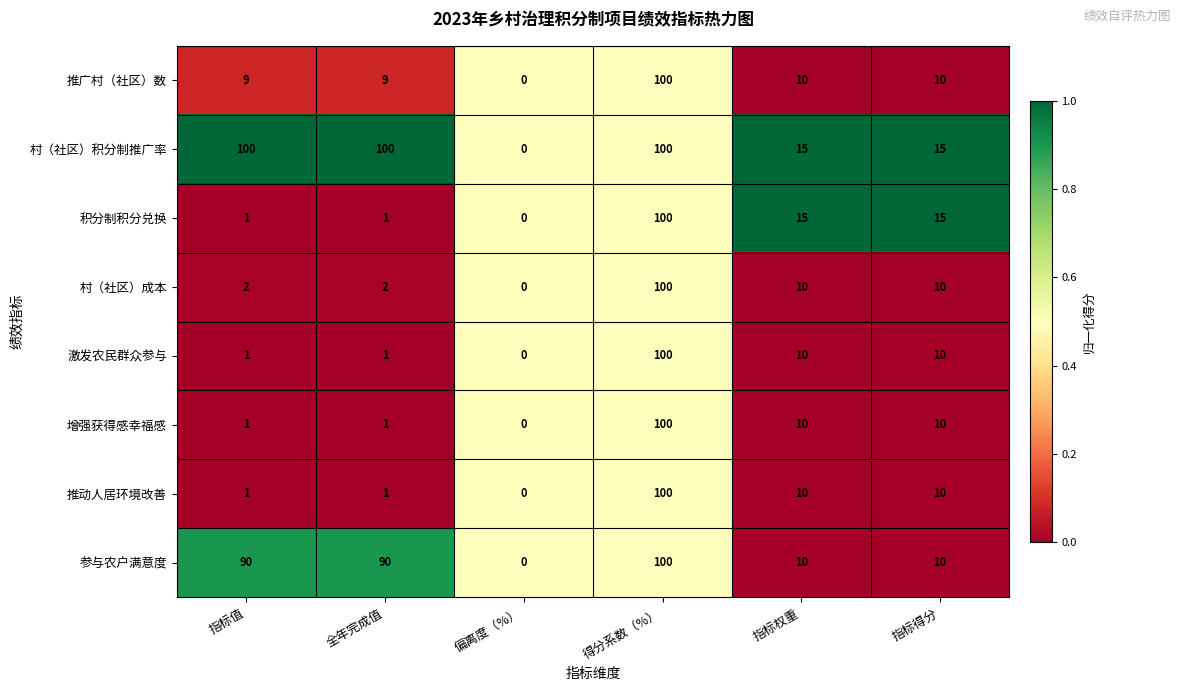

True or false: 参与农户满意度 has a value of 90 at 全年完成值.

True